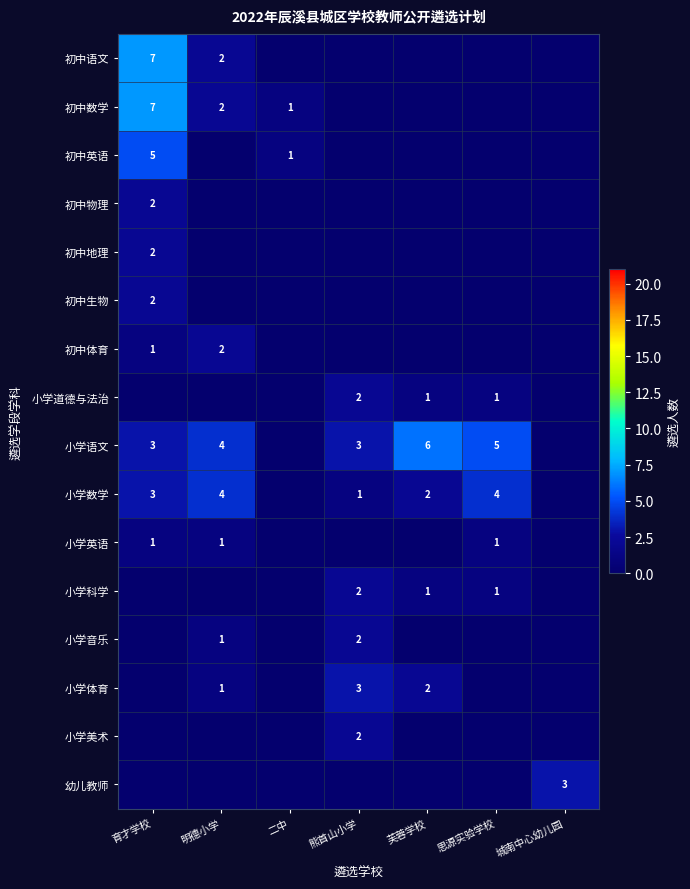

At which category is the sum across all series the highest?

育才学校